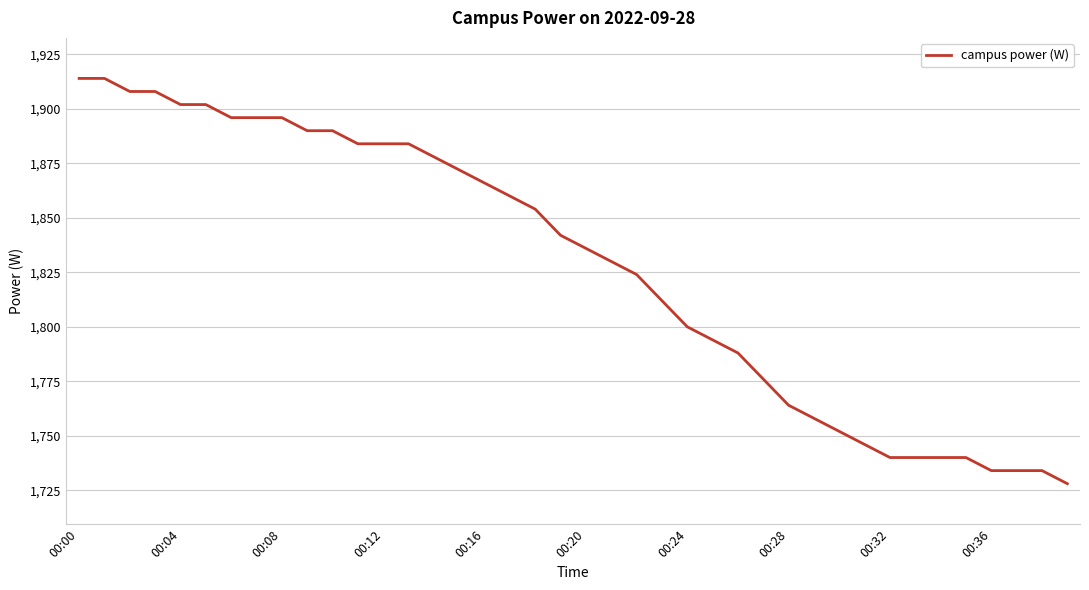

What is the maximum value shown in the chart?

1914